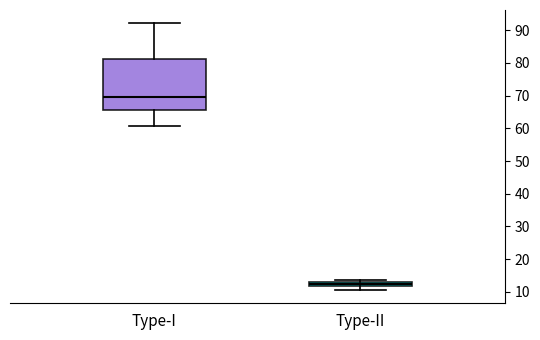

Which box has the highest median line?

Type-I